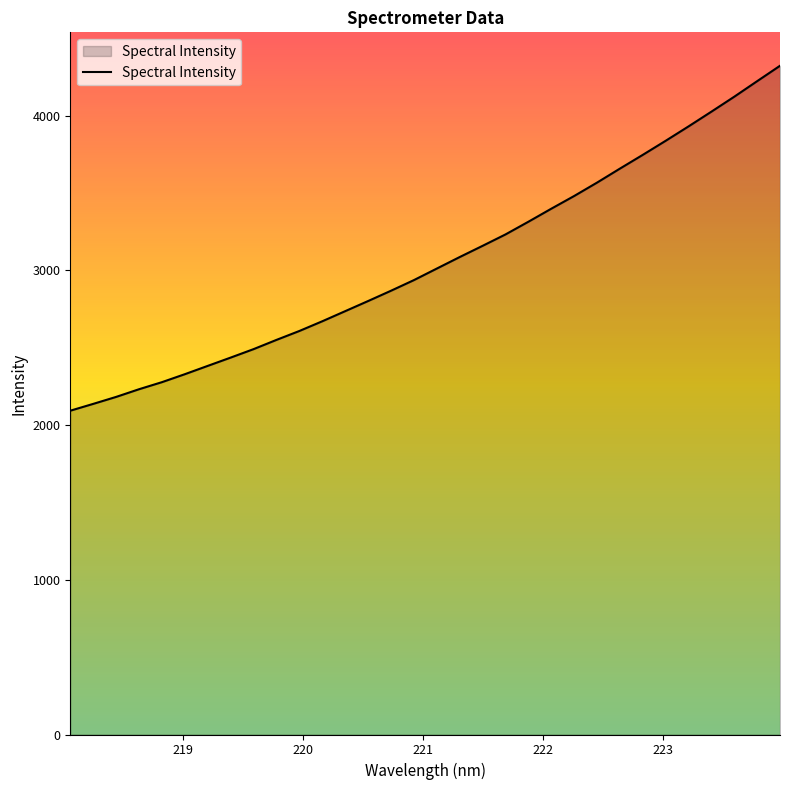

What is the difference between the maximum and minimum values?

2229.2